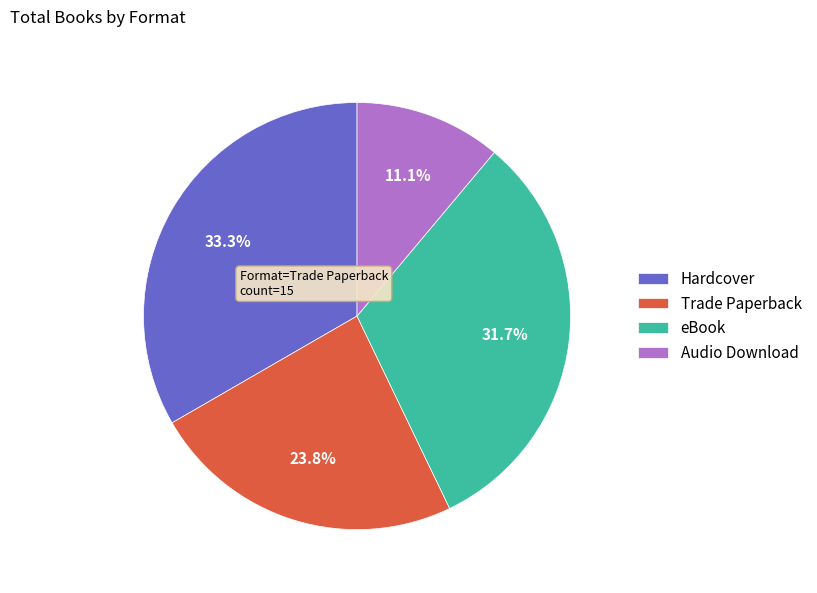

Approximately how many times larger is the value at Hardcover compared to Audio Download?

3.0